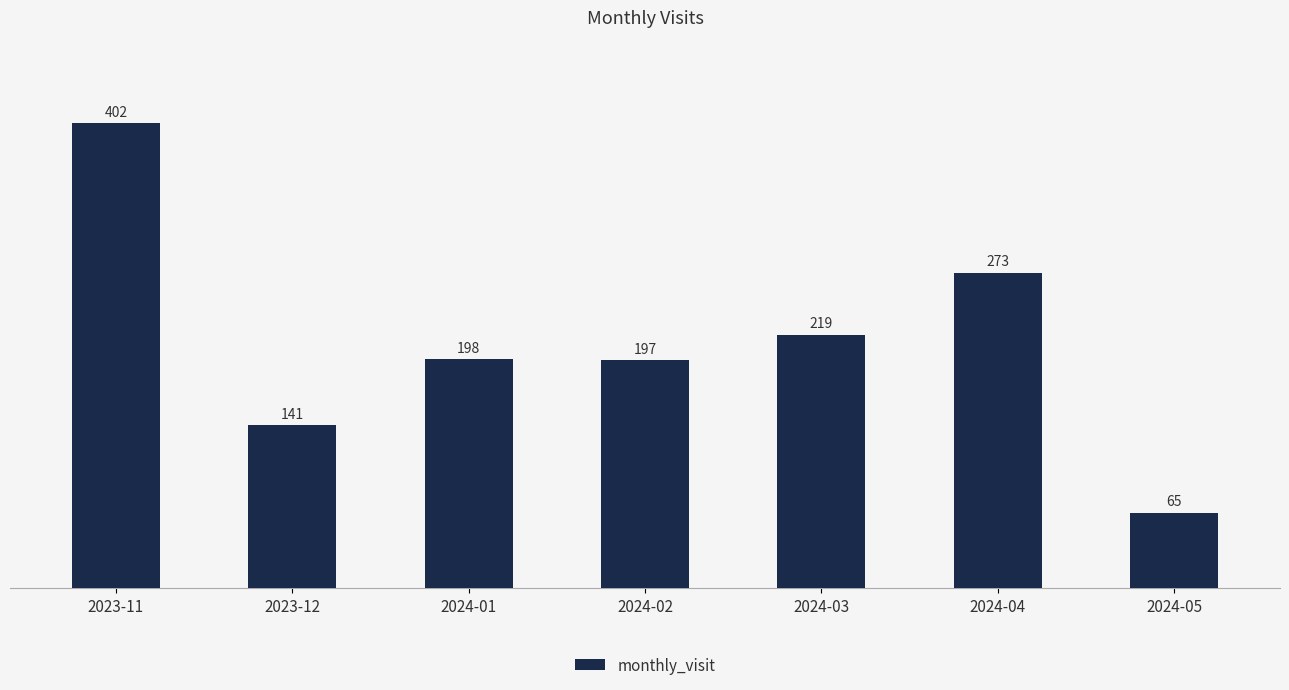

Approximately how many times larger is the value at 2024-03 compared to 2023-11?

0.5